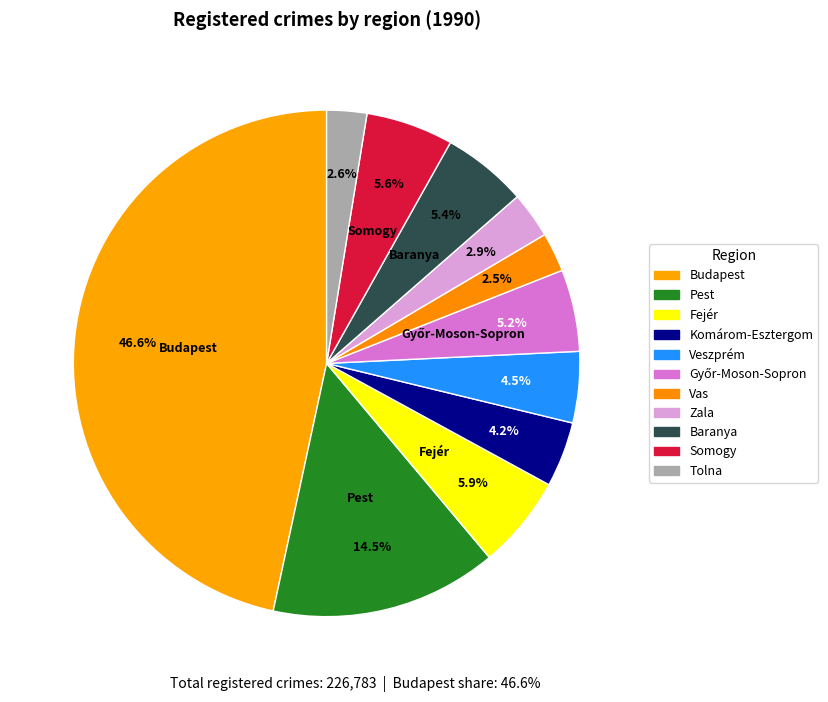

Is Zala the majority of the pie?

No